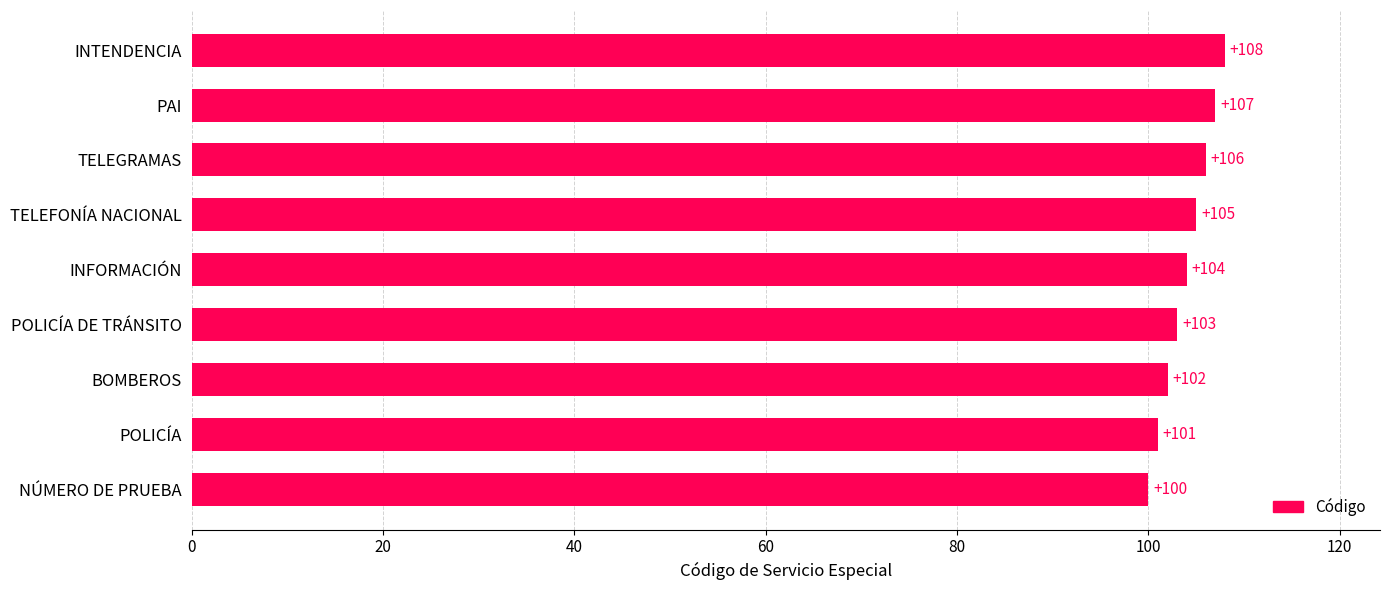

Rank the categories by value from lowest to highest.

NÚMERO DE PRUEBA, POLICÍA, BOMBEROS, POLICÍA DE TRÁNSITO, INFORMACIÓN, TELEFONÍA NACIONAL, TELEGRAMAS, PAI, INTENDENCIA